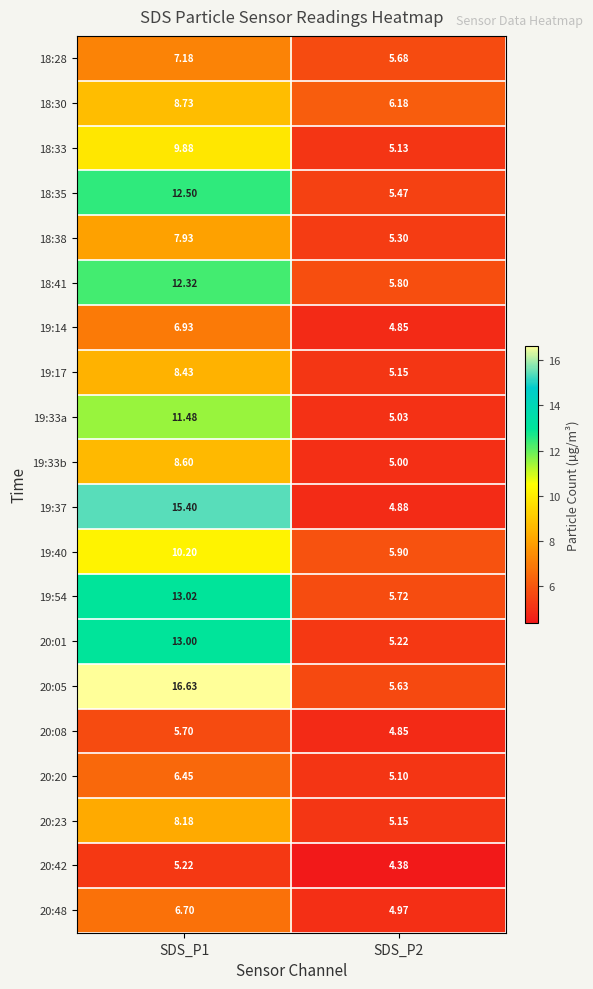

Is the value of 20:20 at SDS_P2 greater than the value of 20:23 at SDS_P2?

No